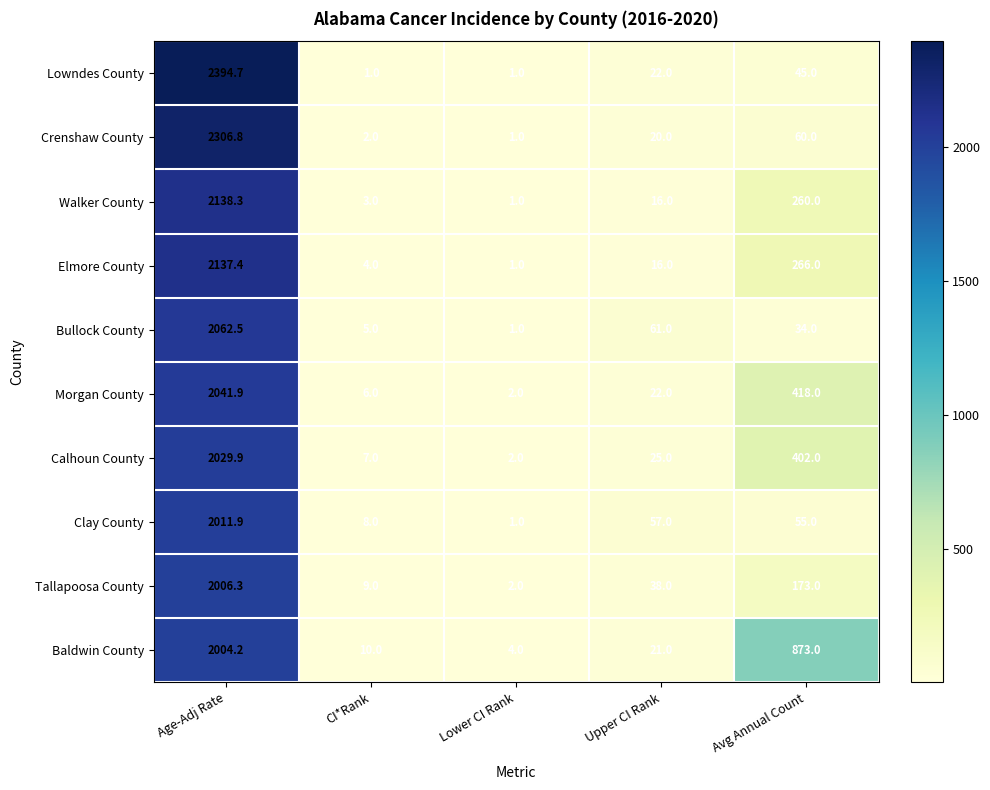

Rank the categories by Crenshaw County value from highest to lowest.

Age-Adj Rate, Avg Annual Count, Upper CI Rank, CI*Rank, Lower CI Rank